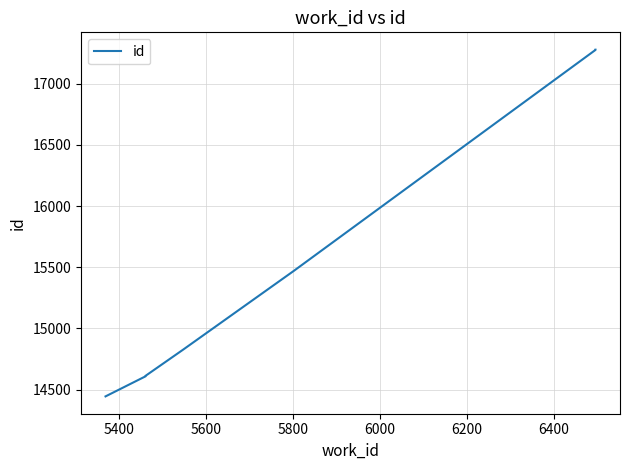

At which label is the value closest to 15861?

6000